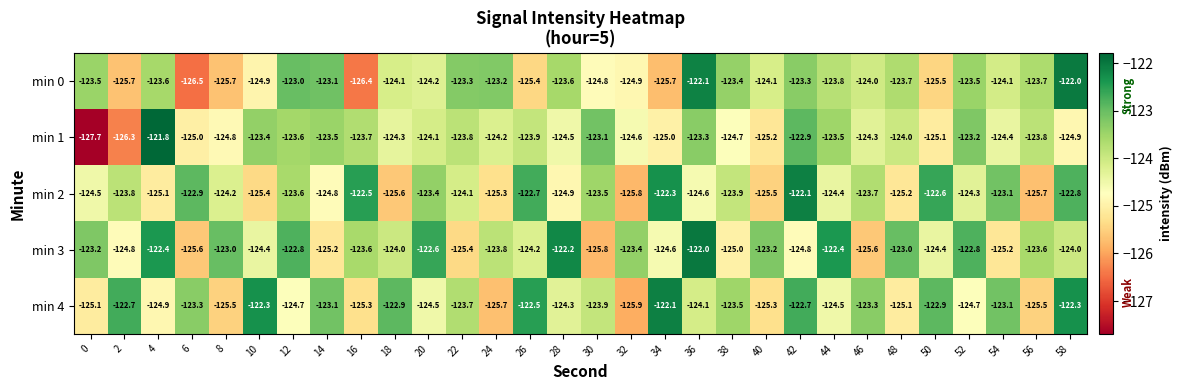

Count the number of categories in the chart.

30